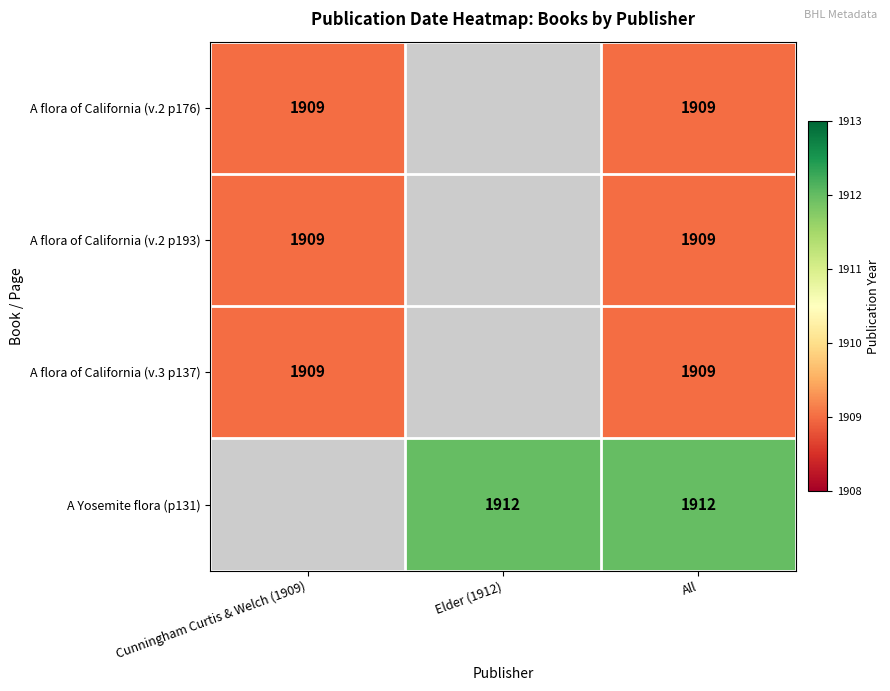

How many categories are shown in the chart?

3